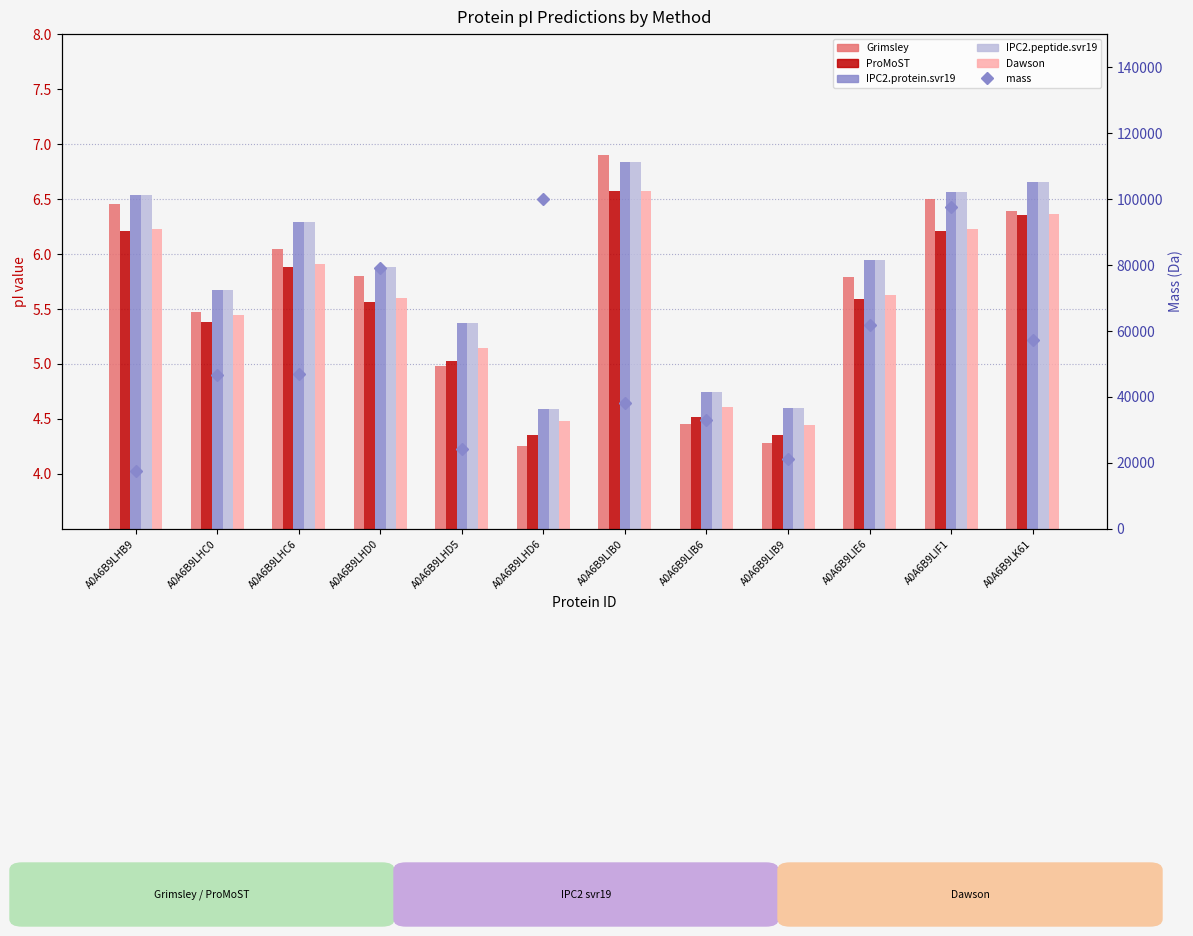

Which series changed the most between A0A6B9LHC0 and A0A6B9LIB6?

mass